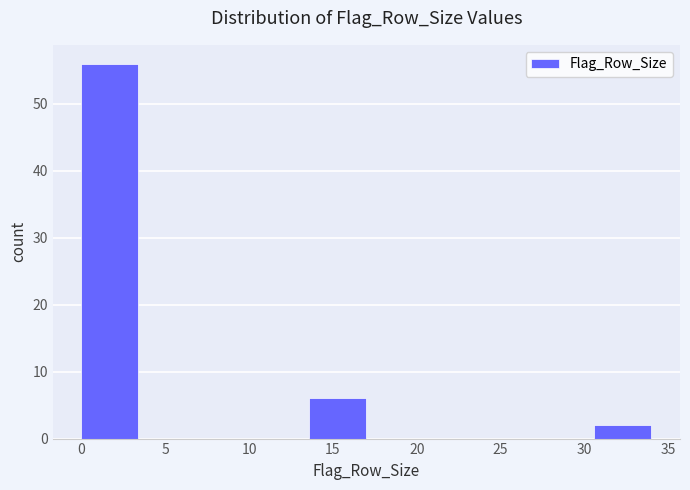

How tall is the bar that spans 30.6 to 34.0 on the x-axis? Neither the bar edges nor the heights are printed on the chart, so give them approximately, as read against the axes.

2